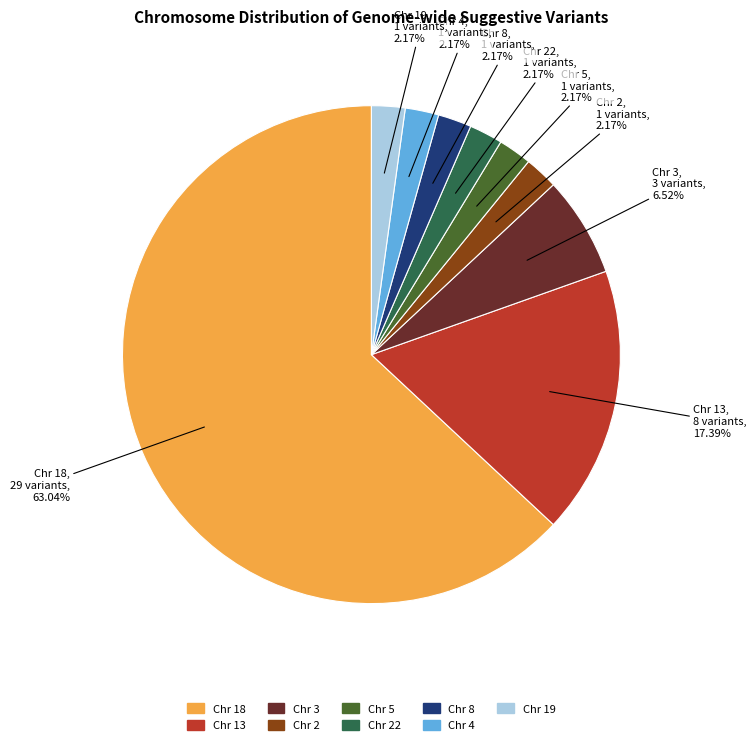

Does any single category account for the majority?

Yes